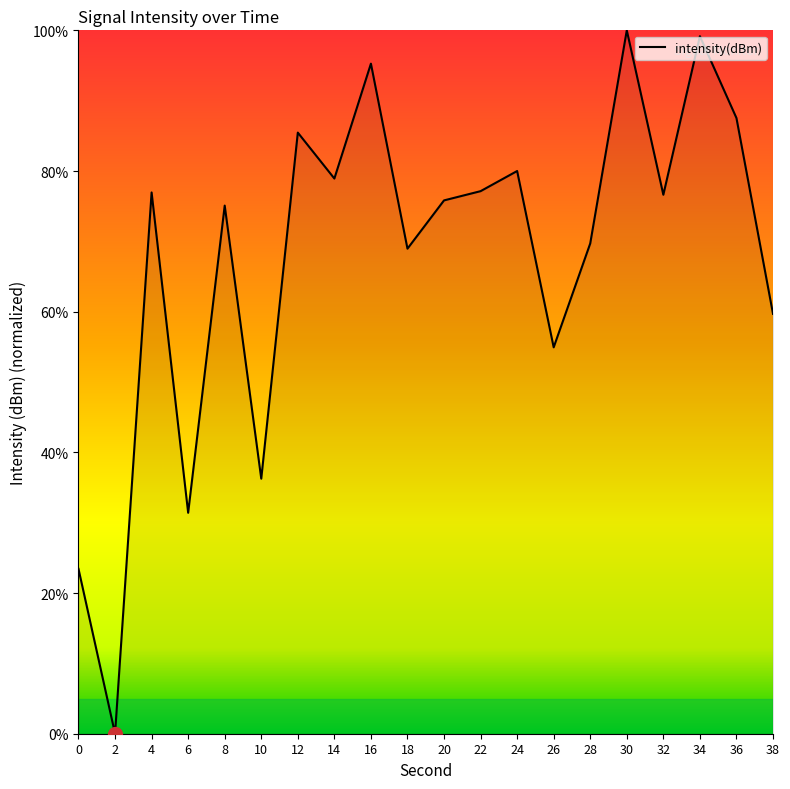

Where does the data first go above 76?

4